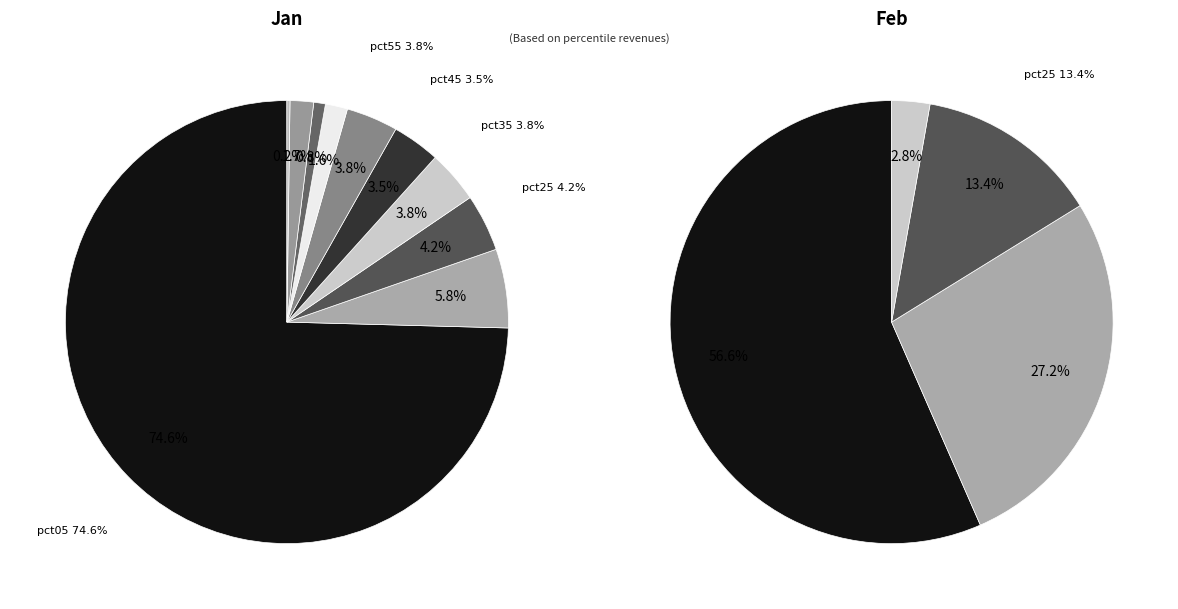

To the nearest percent, what percentage of the pie is 6?

2%